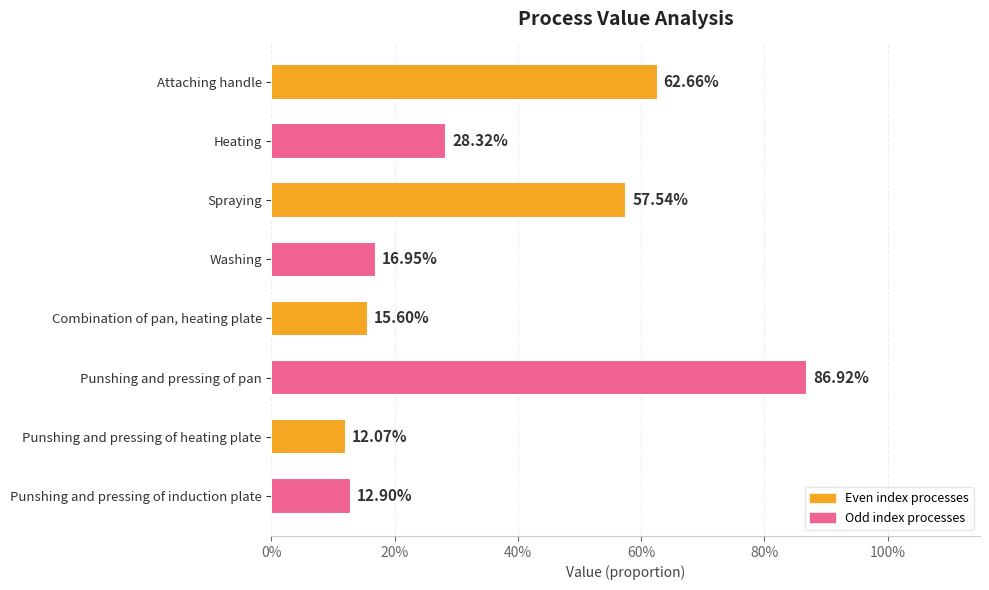

What is the average value?

0.4